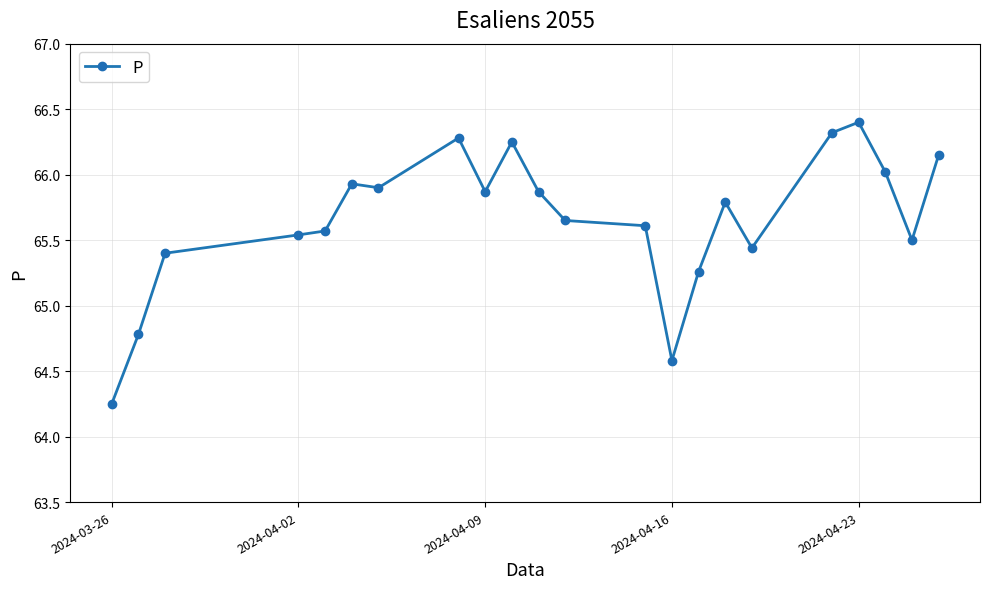

How many interior local peaks (higher than both neighbors) does the data have?

5